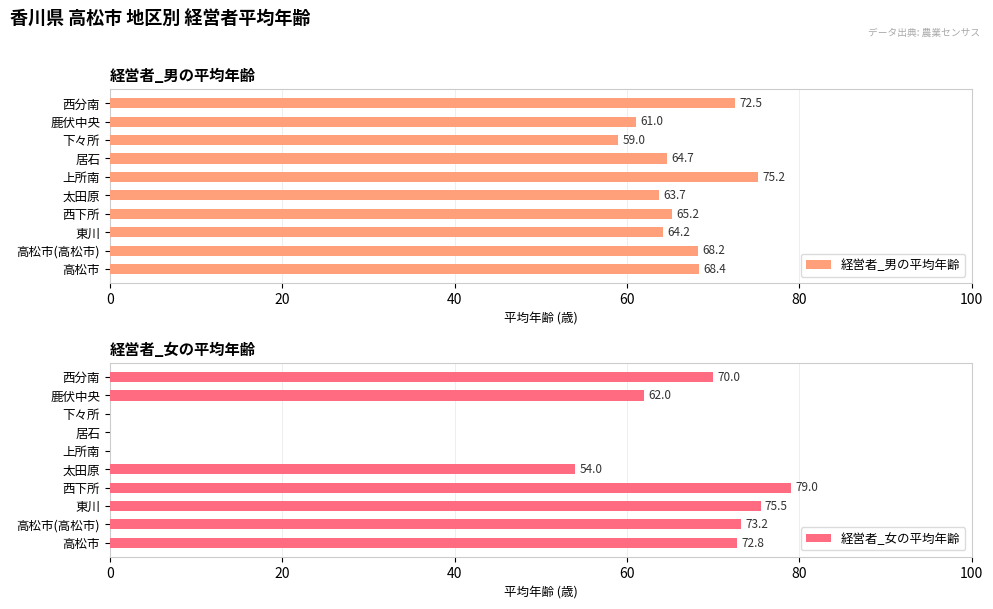

What is the maximum value shown in the chart?

79.0